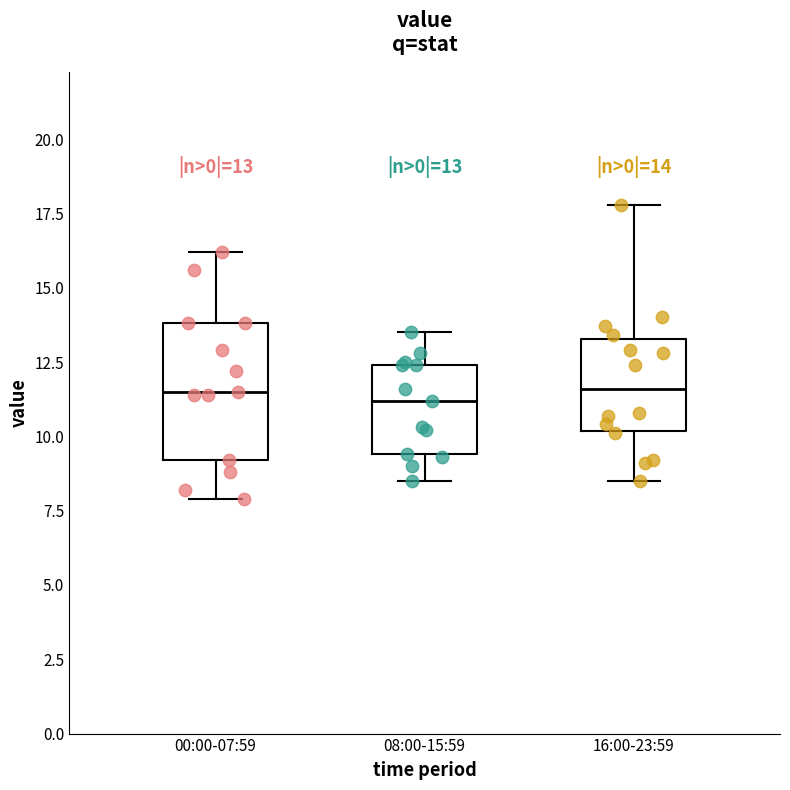

Which box is the tallest, from its lower edge to its upper edge?

00:00-07:59